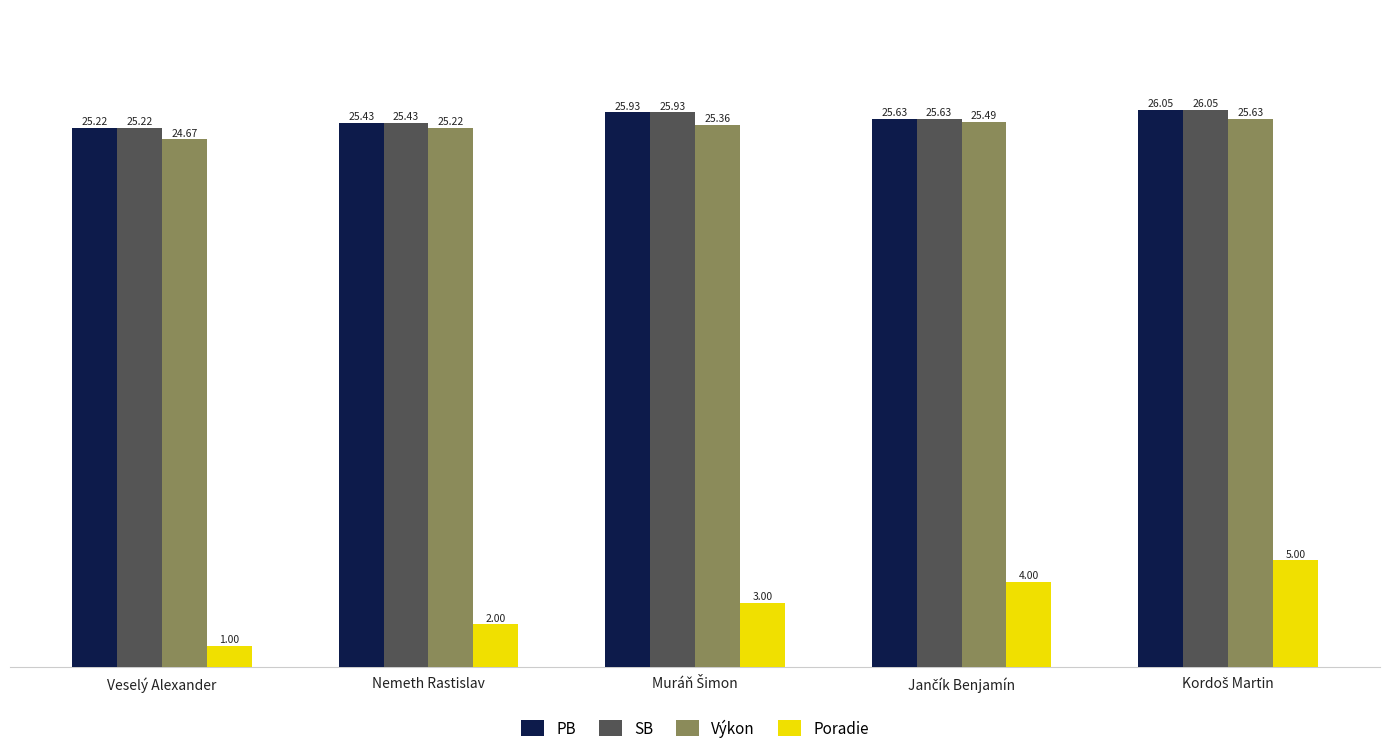

What is the total value across all series at Veselý Alexander?

76.1